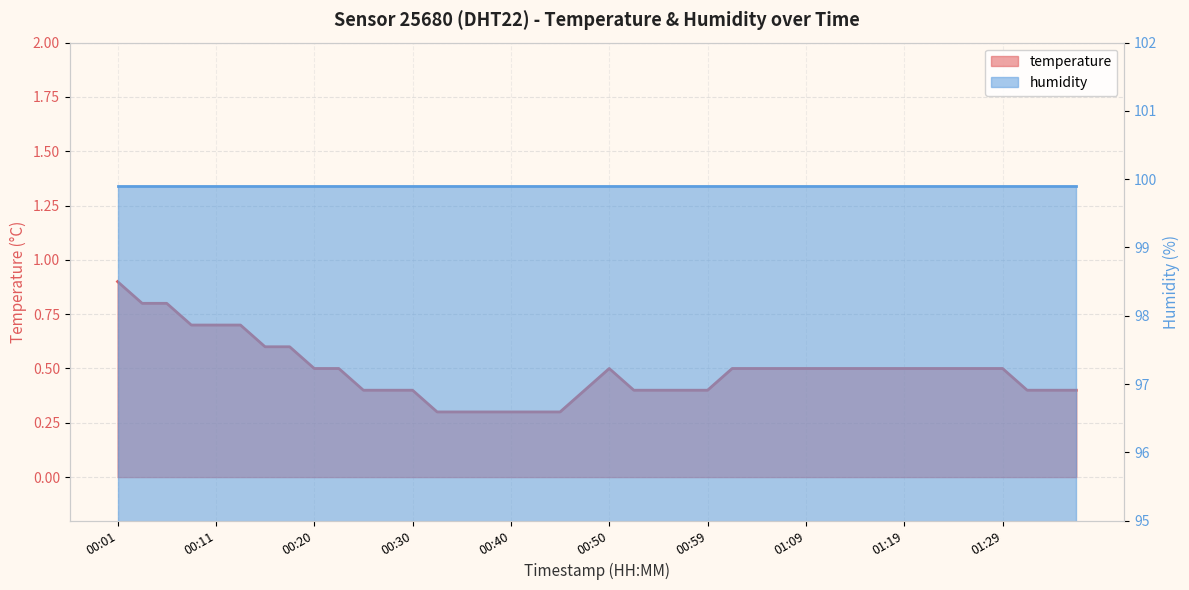

What is the difference between the maximum and minimum values?

0.6